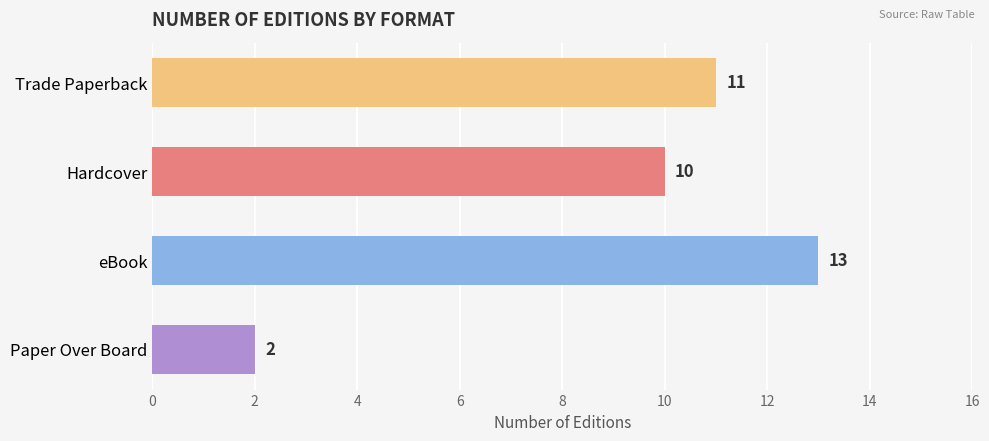

What is the maximum value shown in the chart?

13